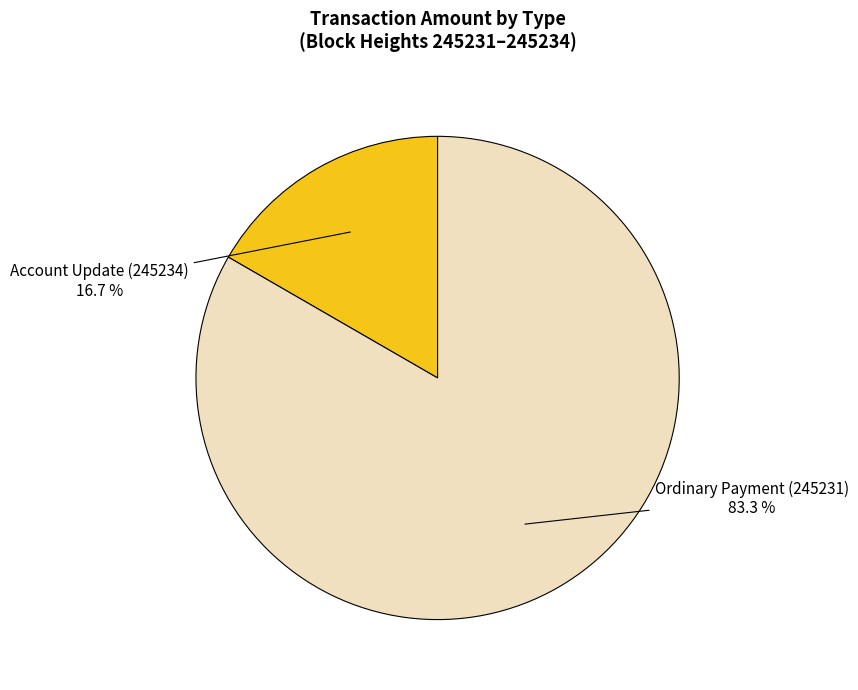

Does Account Update (245234) account for over 50% of the chart?

No